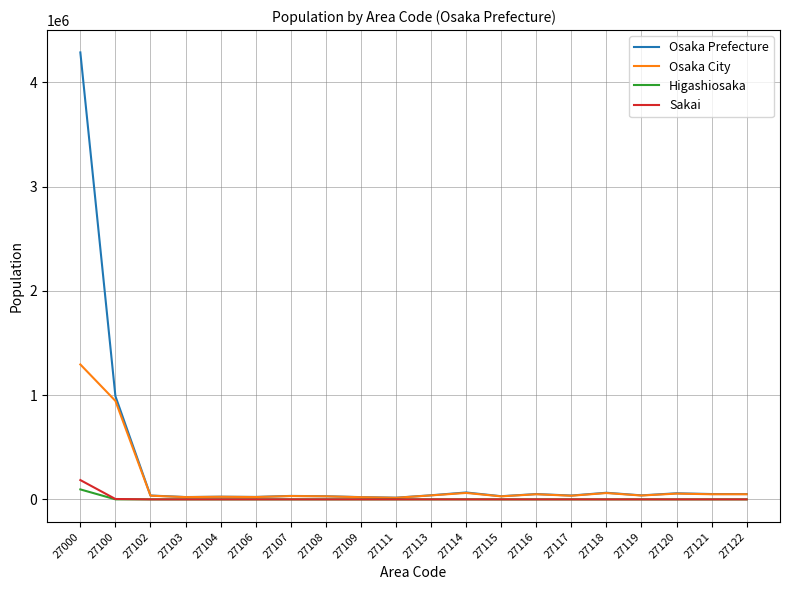

What is the greatest value displayed?

4285566